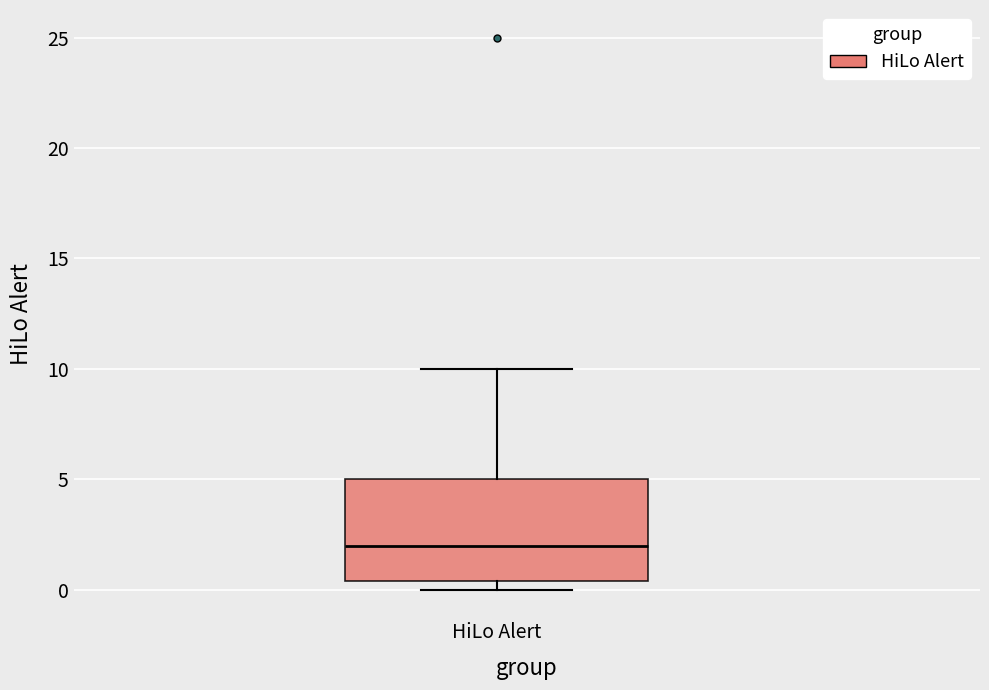

Transcribe this box plot: give where the median line is, the range the box spans, and where the two whiskers end, as read against the y-axis. The values are not printed on the chart, so give them approximately, as read against the axis.

median 2.0, box 0.5 to 5.0, whiskers 0.0 to 10.0